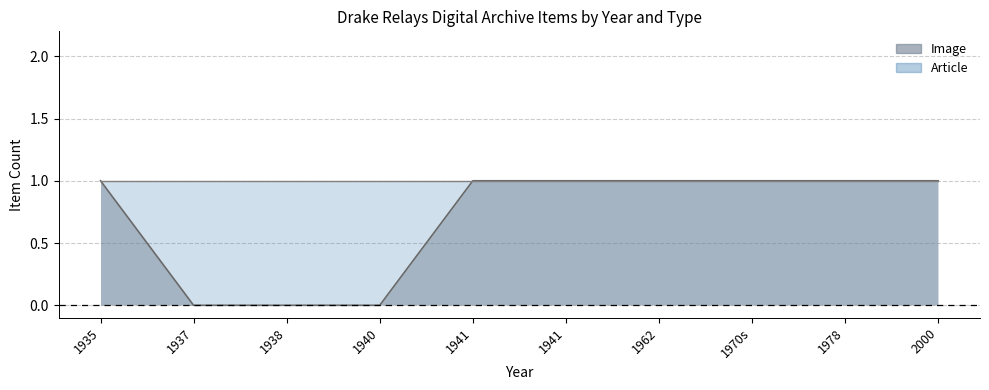

What is the maximum value shown in the chart?

1